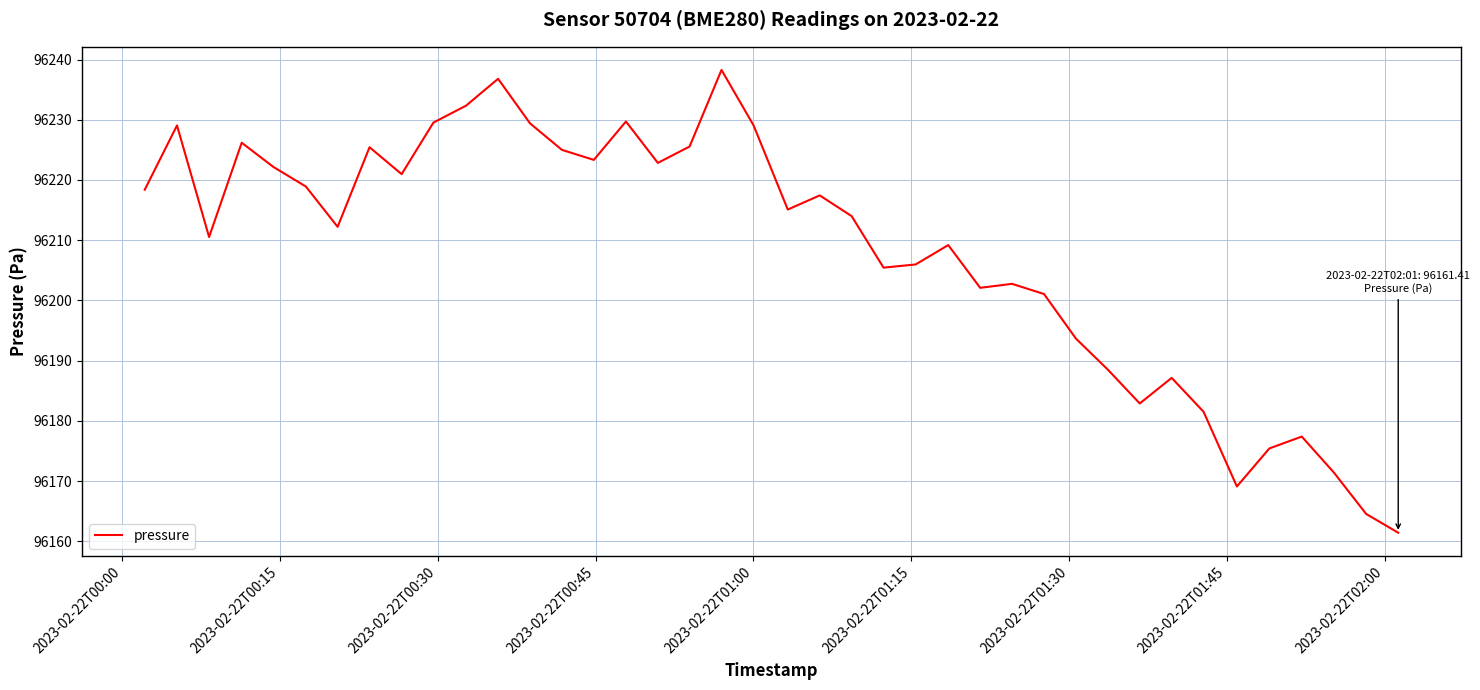

What is the difference between the maximum and minimum values?

76.9